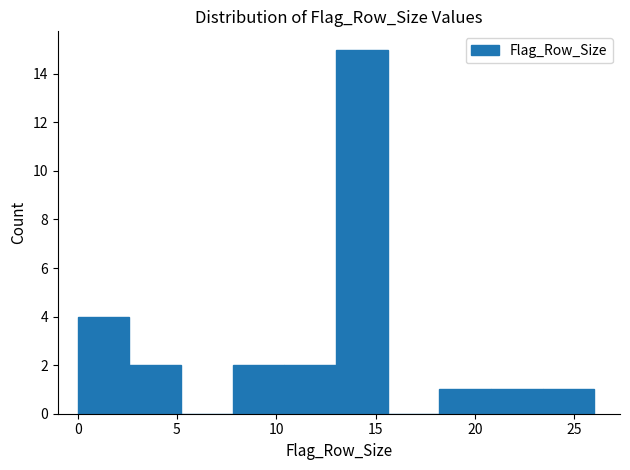

What is the height of the bar covering 2.6 to 5.2 on the x-axis? Neither the bar edges nor the heights are printed on the chart, so give them approximately, as read against the axes.

2